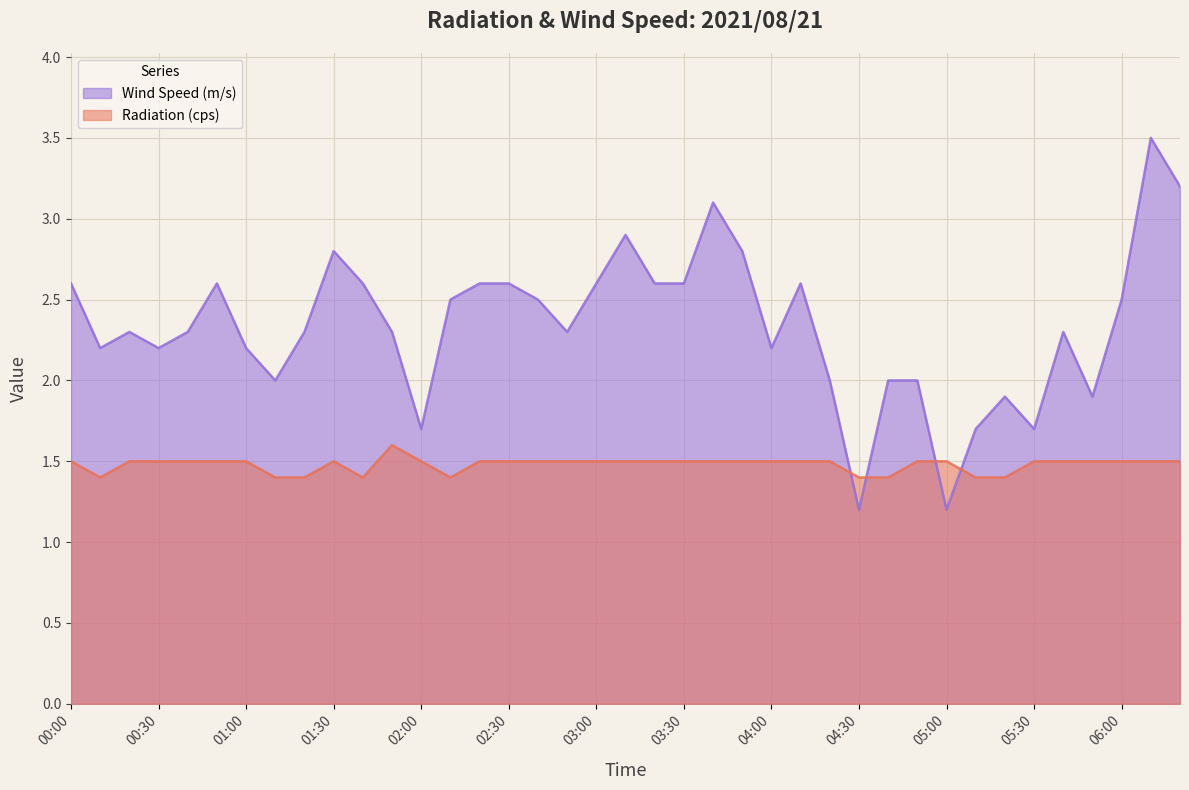

Between which two adjacent categories do Radiation (cps) and Wind Speed (m/s) first intersect?

04:20 and 04:30